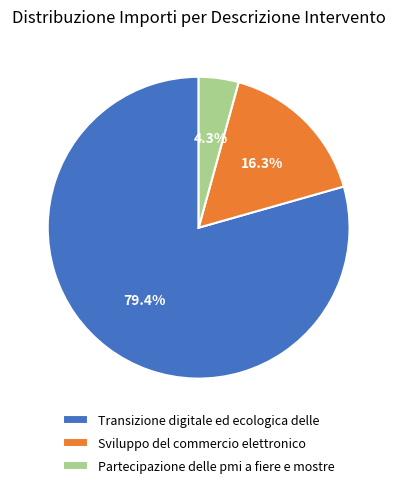

Which slice is the smallest?

Partecipazione delle pmi a fiere e mostre